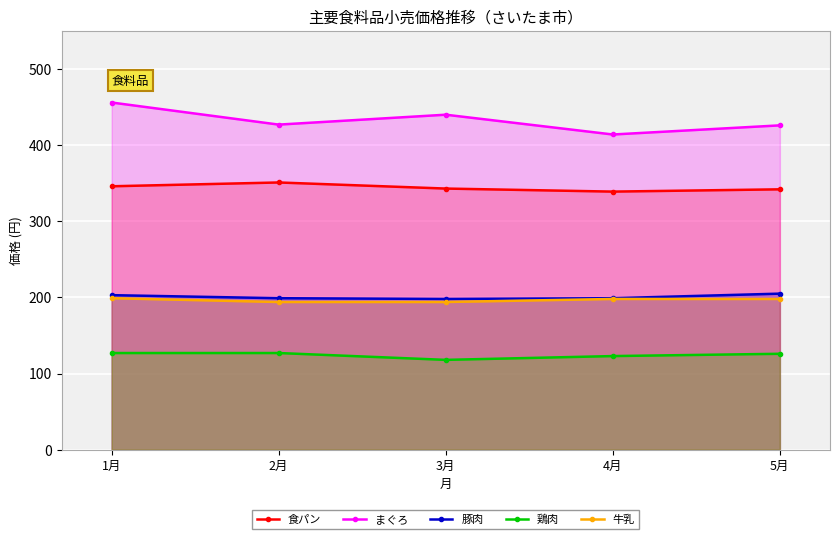

What is the greatest value displayed?

456